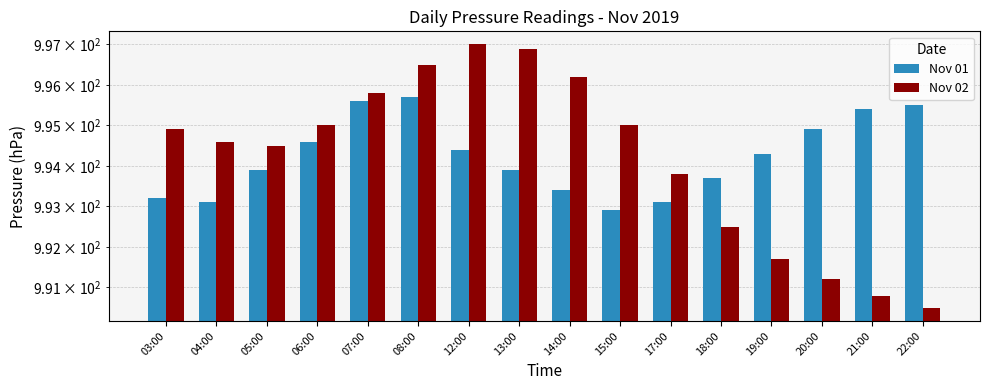

At which label does Nov 01 reach its minimum?

15:00